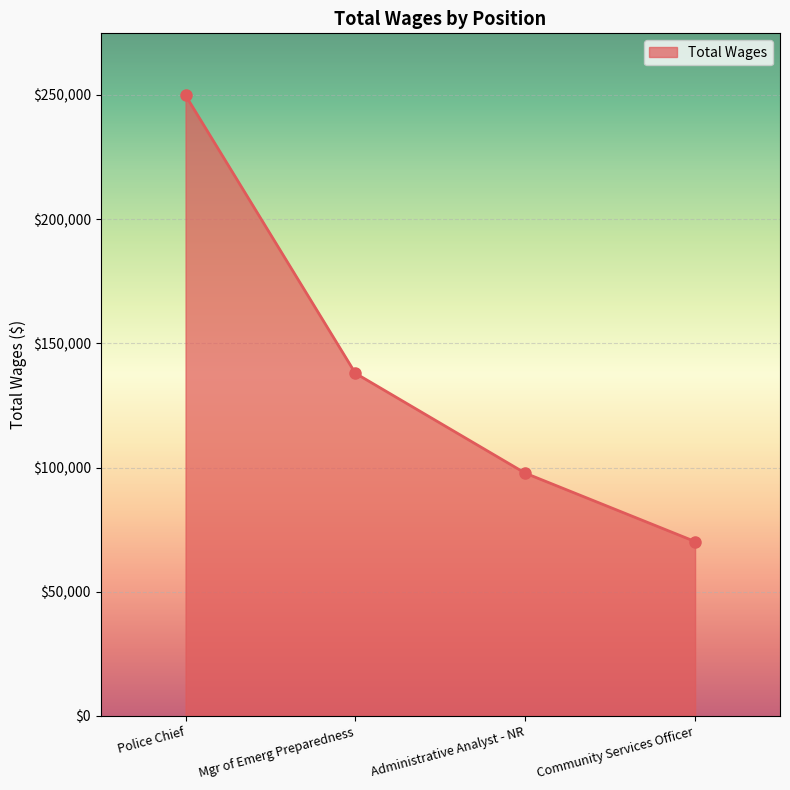

The value at Police Chief is 249812. True or false?

True